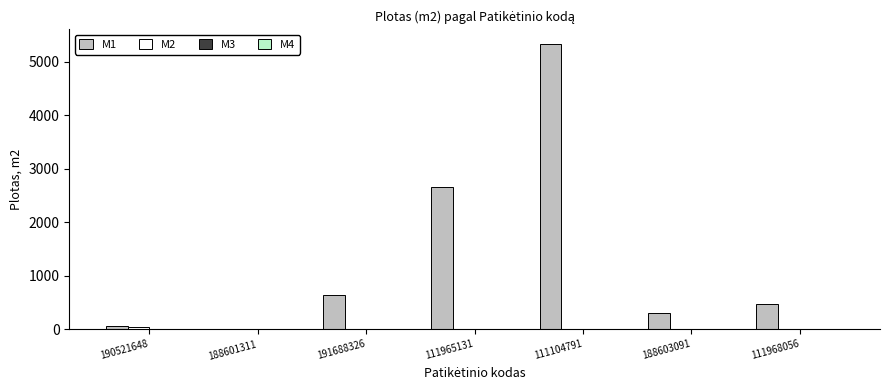

What is the greatest value displayed?

5341.0